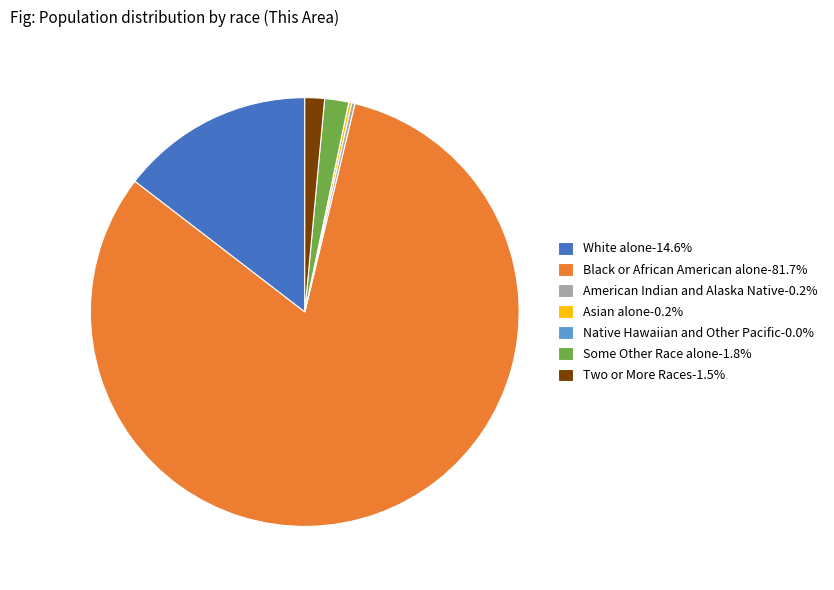

Does any single category account for the majority?

Yes